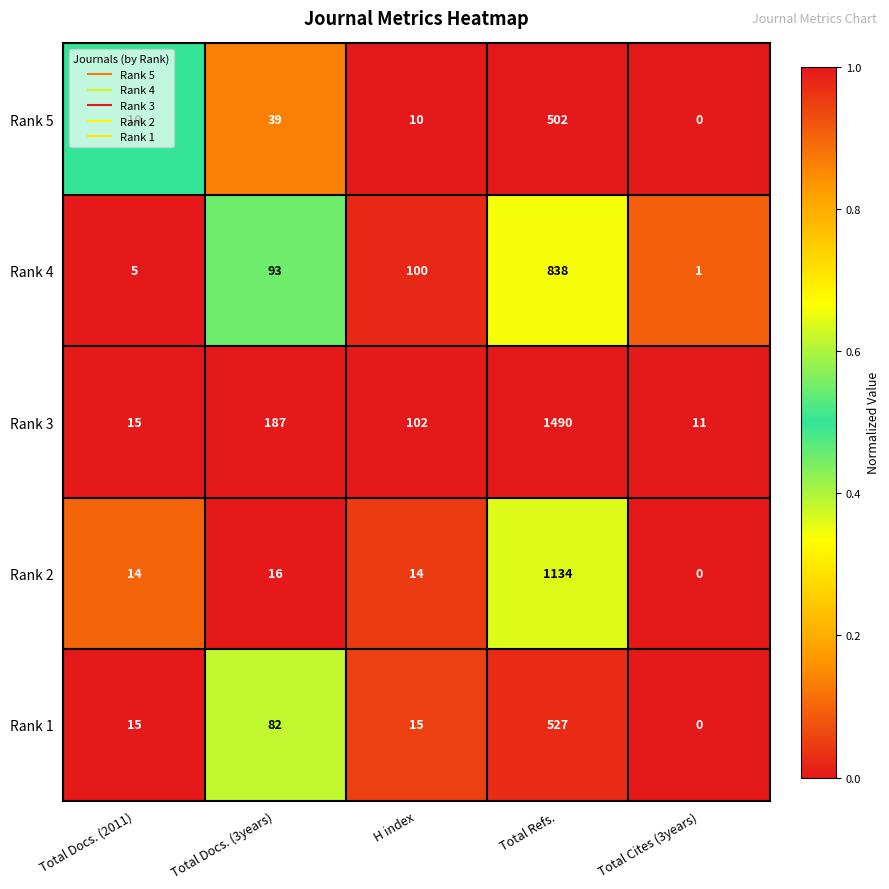

Rank the categories by Rank 3 value from lowest to highest.

Total Cites (3years), Total Docs. (2011), H index, Total Docs. (3years), Total Refs.